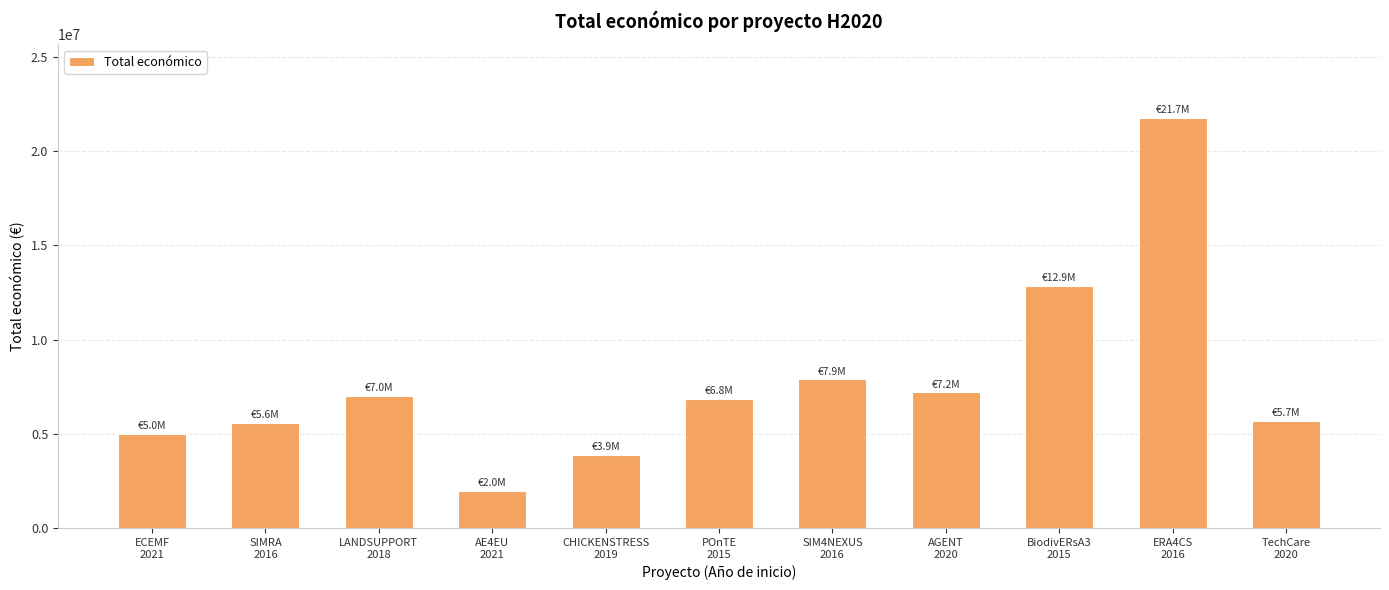

Which has a higher value, BiodivERsA3
2015 or AGENT
2020?

BiodivERsA3
2015